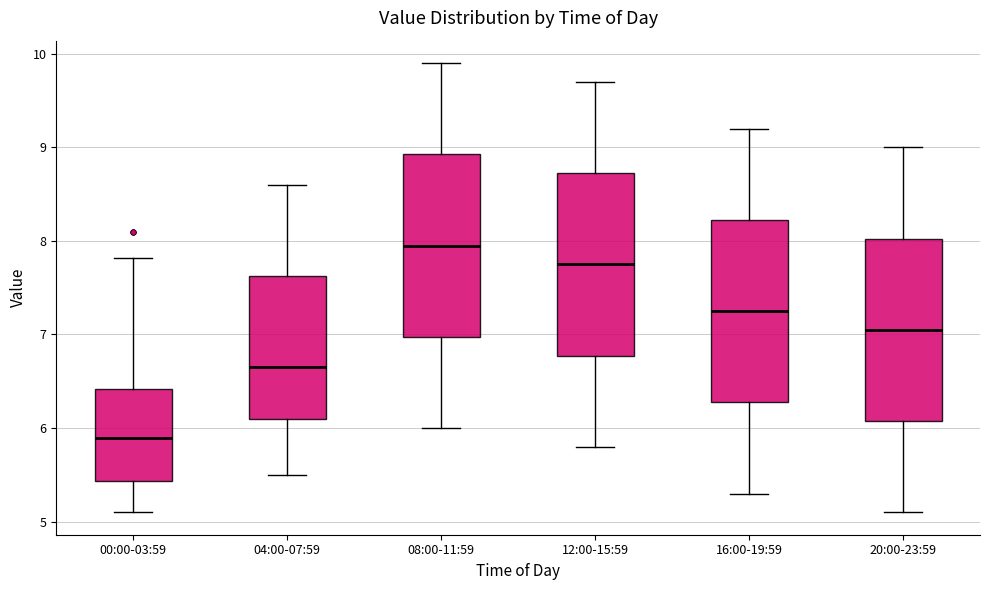

Which box's median line is the lowest?

00:00-03:59